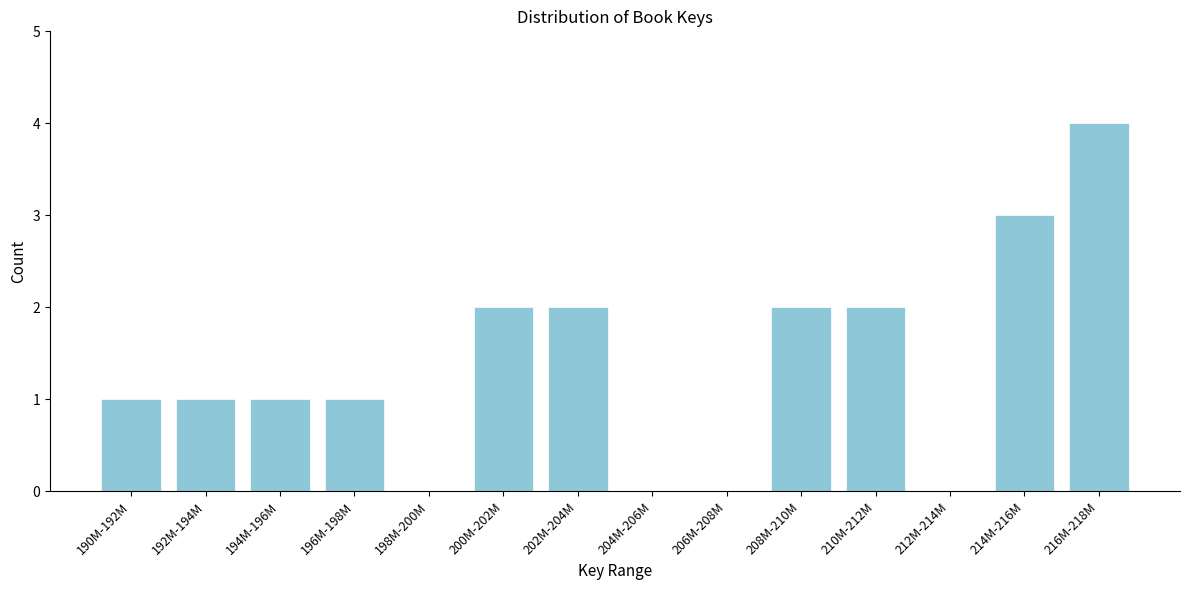

Reading left to right, what are all the values shown in this chart?

190M-192M=1	192M-194M=1	194M-196M=1	196M-198M=1	198M-200M=0	200M-202M=2	202M-204M=2	204M-206M=0	206M-208M=0	208M-210M=2	210M-212M=2	212M-214M=0	214M-216M=3	216M-218M=4